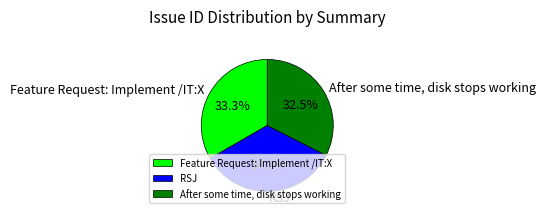

Is it true that Feature Request: Implement /IT:X is 39% of the pie?

False